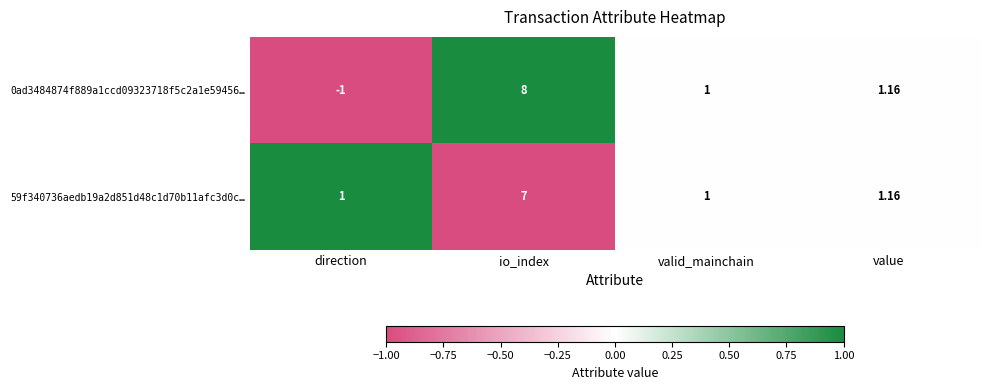

Is the value of 0ad3484874f889a1ccd09323718f5c2a1e59456… at io_index greater than the value of 59f340736aedb19a2d851d48c1d70b11afc3d0c… at valid_mainchain?

Yes